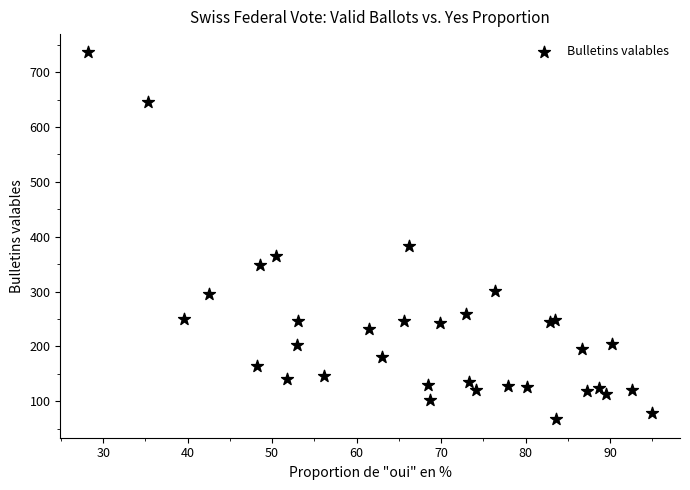

What Y value in the scatter plot is closest to 401?

384